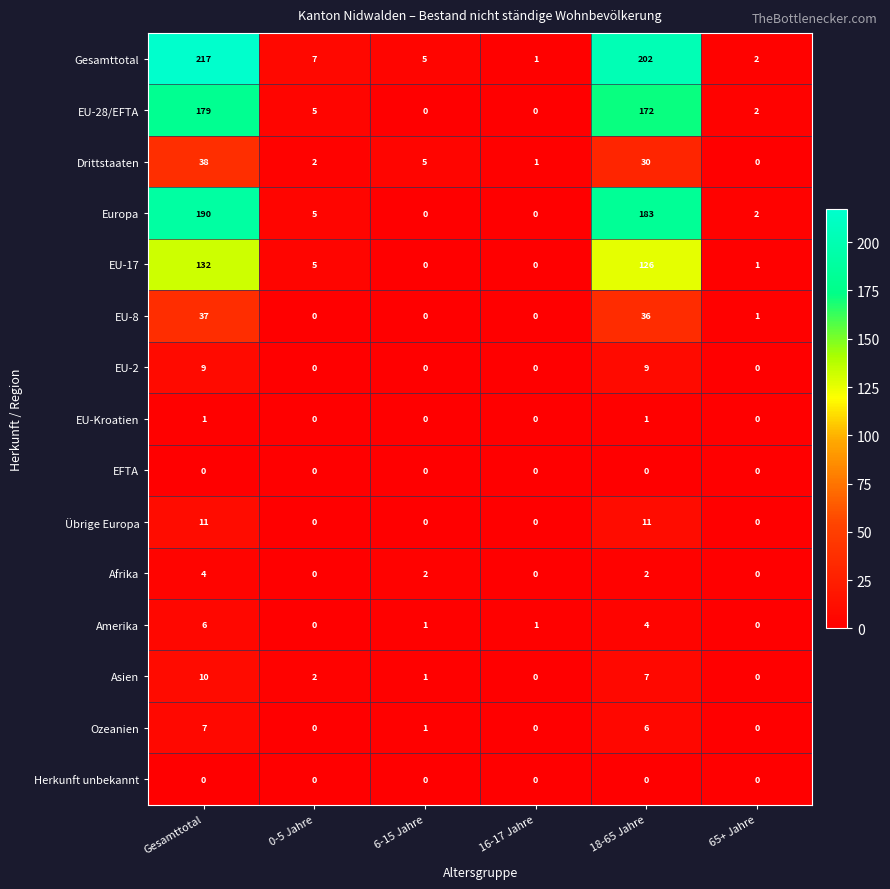

The EU-2 series shows 5 at 6-15 Jahre. True or false?

False